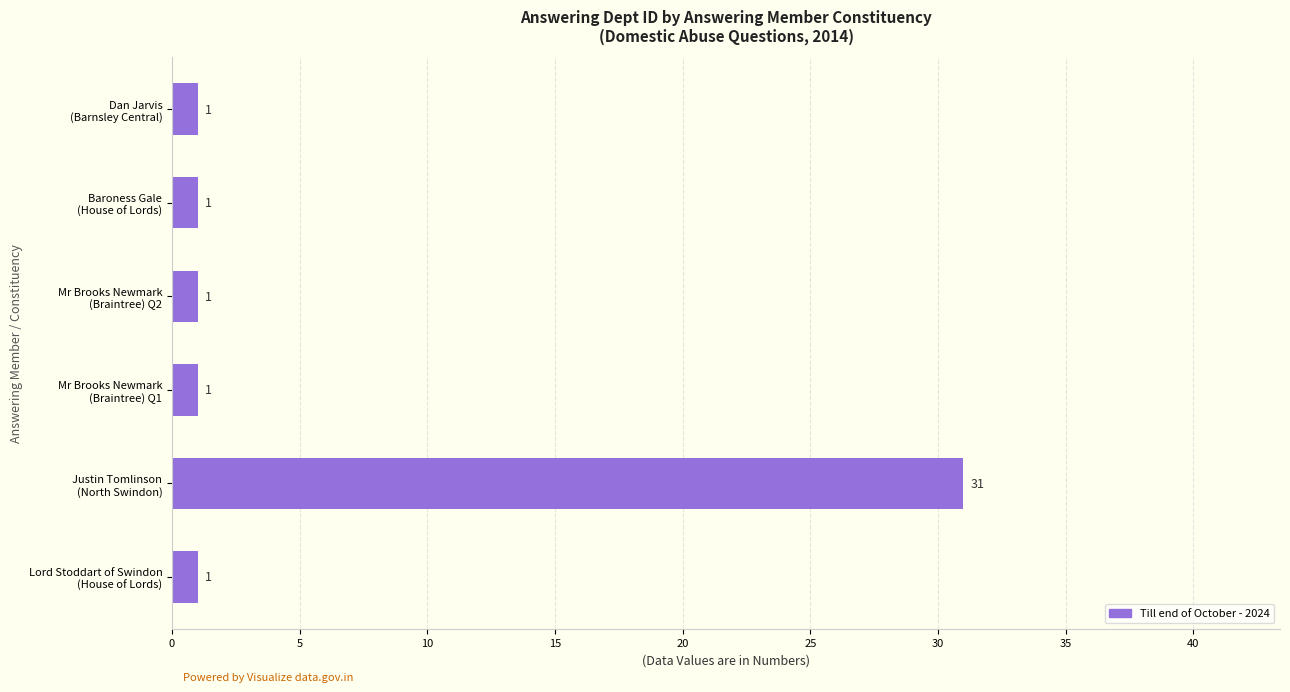

What is the greatest value displayed?

31